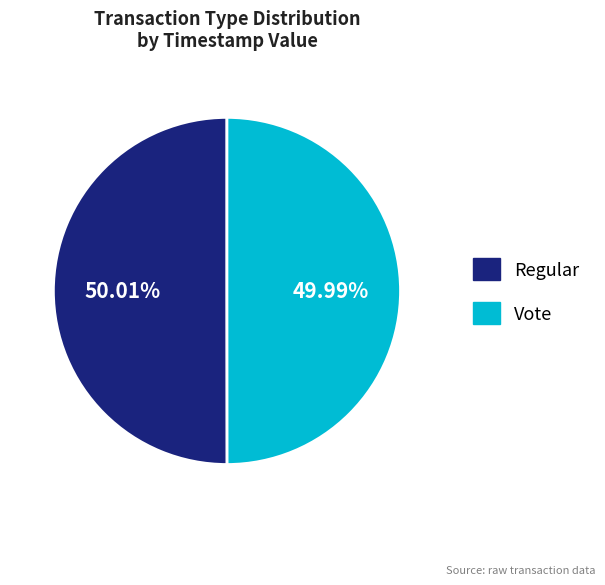

Approximately how many times larger is the value at Regular compared to Vote?

1.0